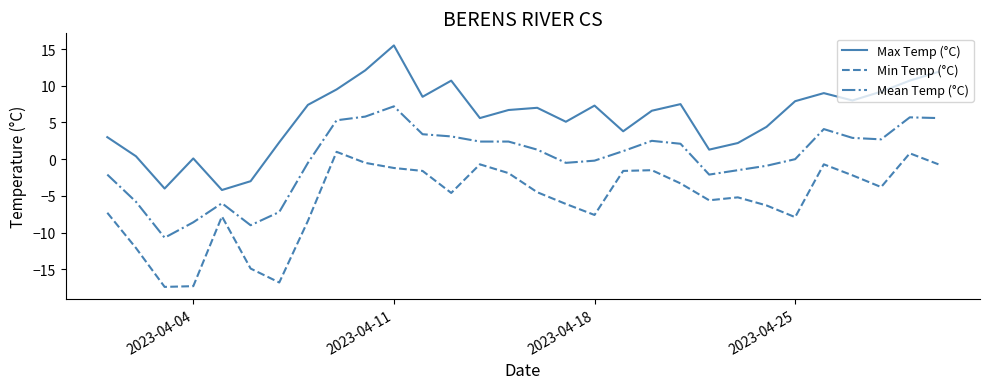

True or false: Mean Temp (°C) and Min Temp (°C) cross at least once.

False